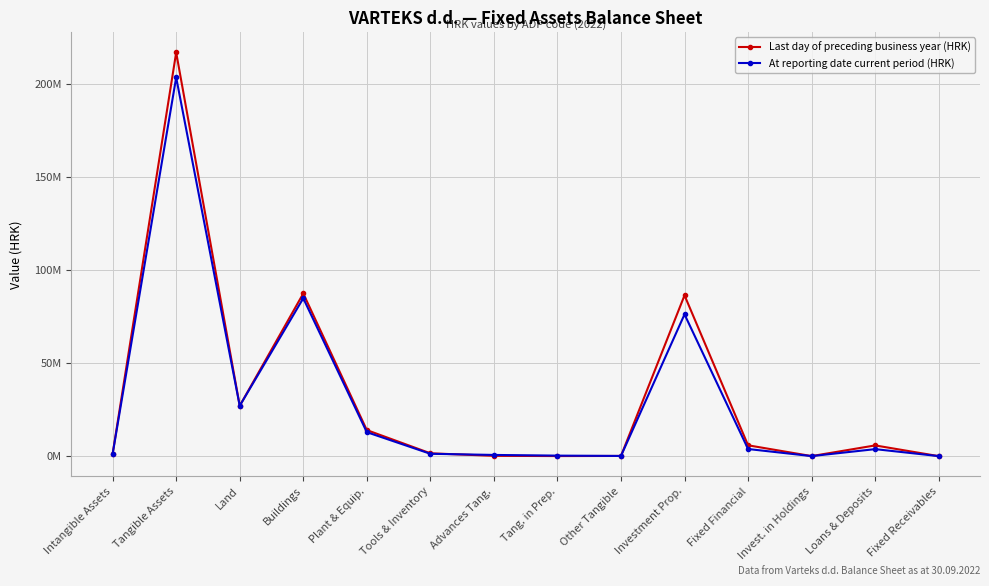

Which category has the highest value in the Last day of preceding business year (HRK) series?

Tangible Assets